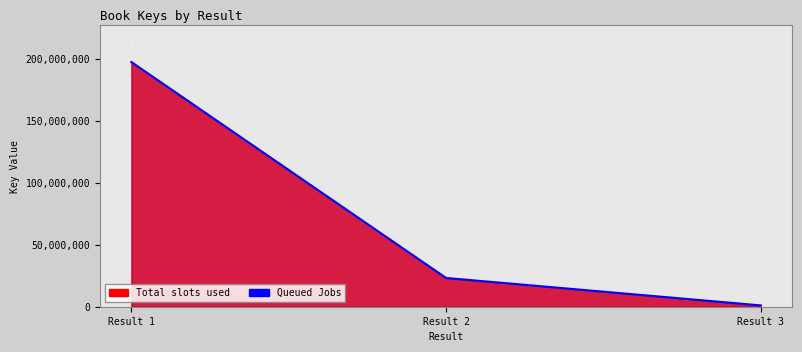

At which label does the data first exceed 23195470?

Result 1